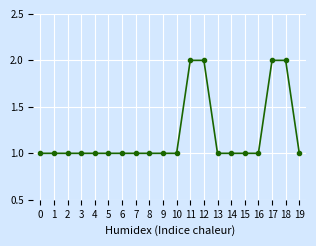

What value does the data have at 8?

1